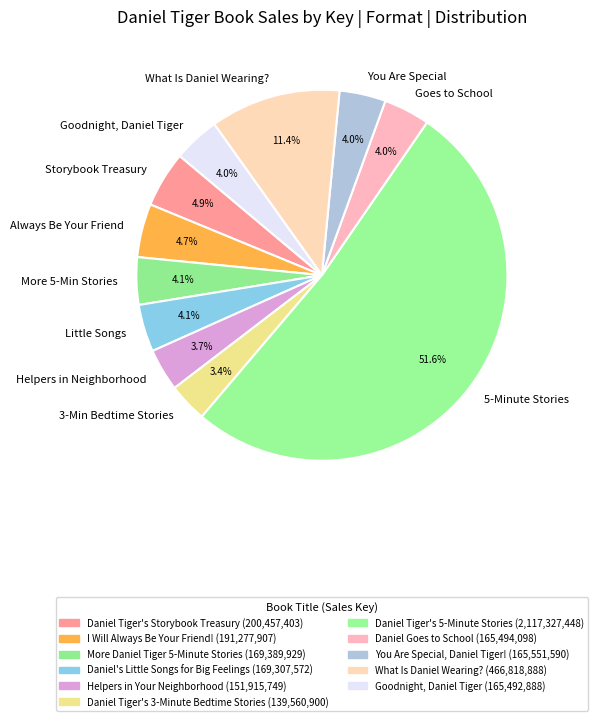

Combined, what portion of the pie is Helpers in Neighborhood and You Are Special?

7.7%